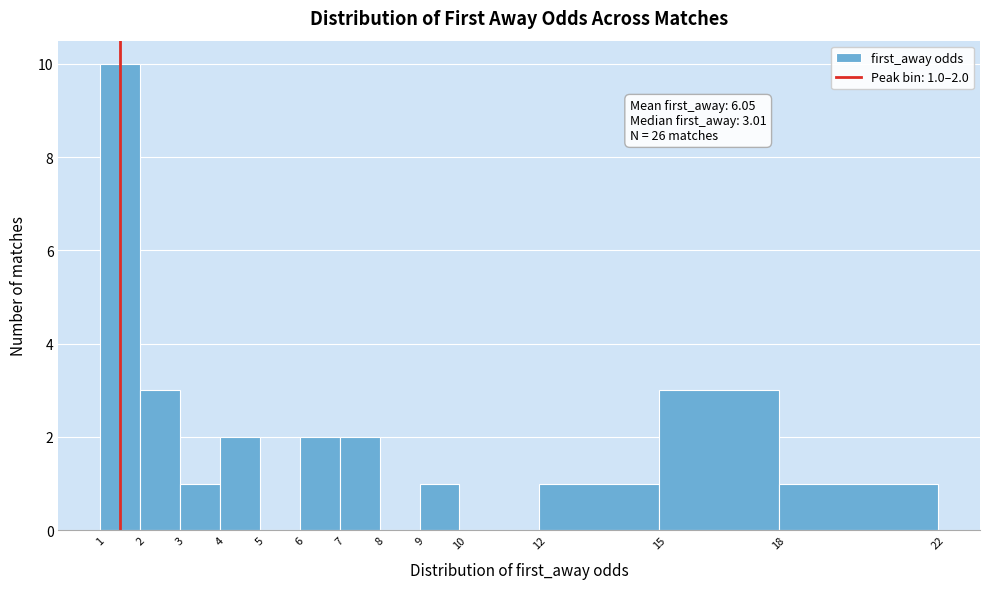

Over which range of the x-axis is the bar tallest?

1 to 2